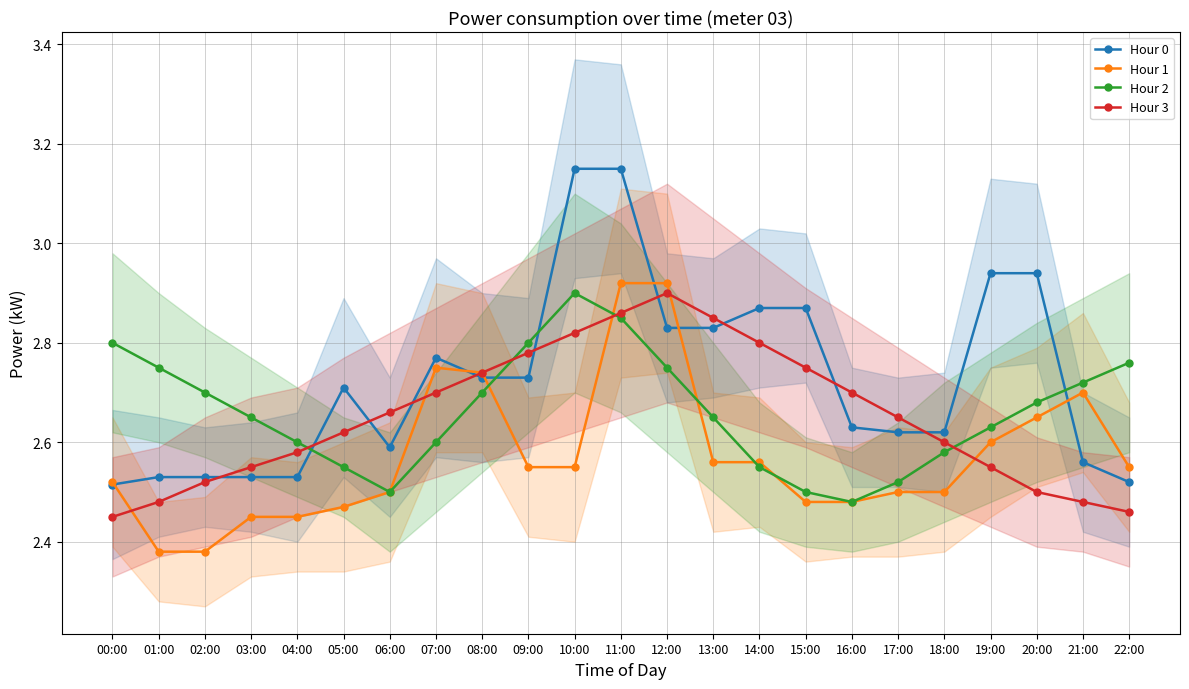

Is it true that Hour 2 equals 2.7 at 08:00?

True